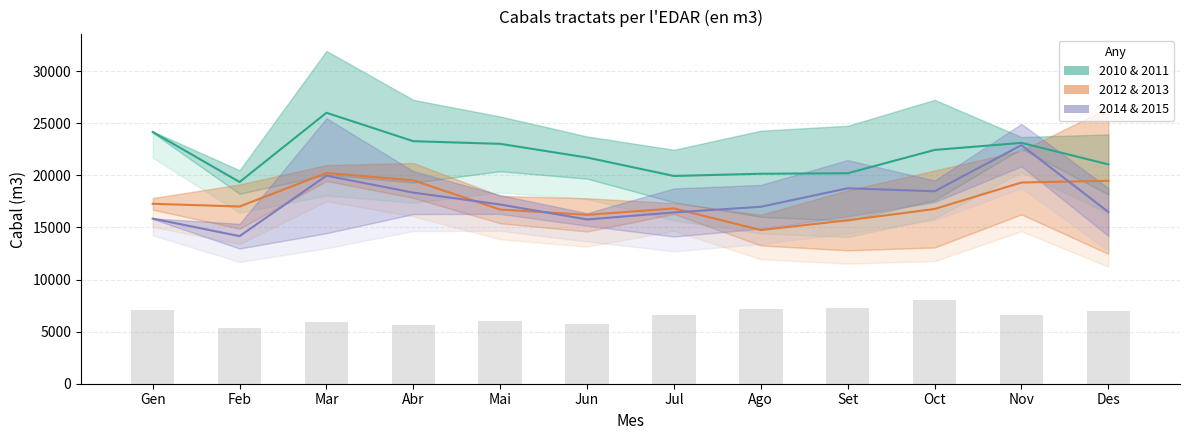

What is the difference between the maximum and second lowest values in the 2012 & 2013 mid series?

4539.5